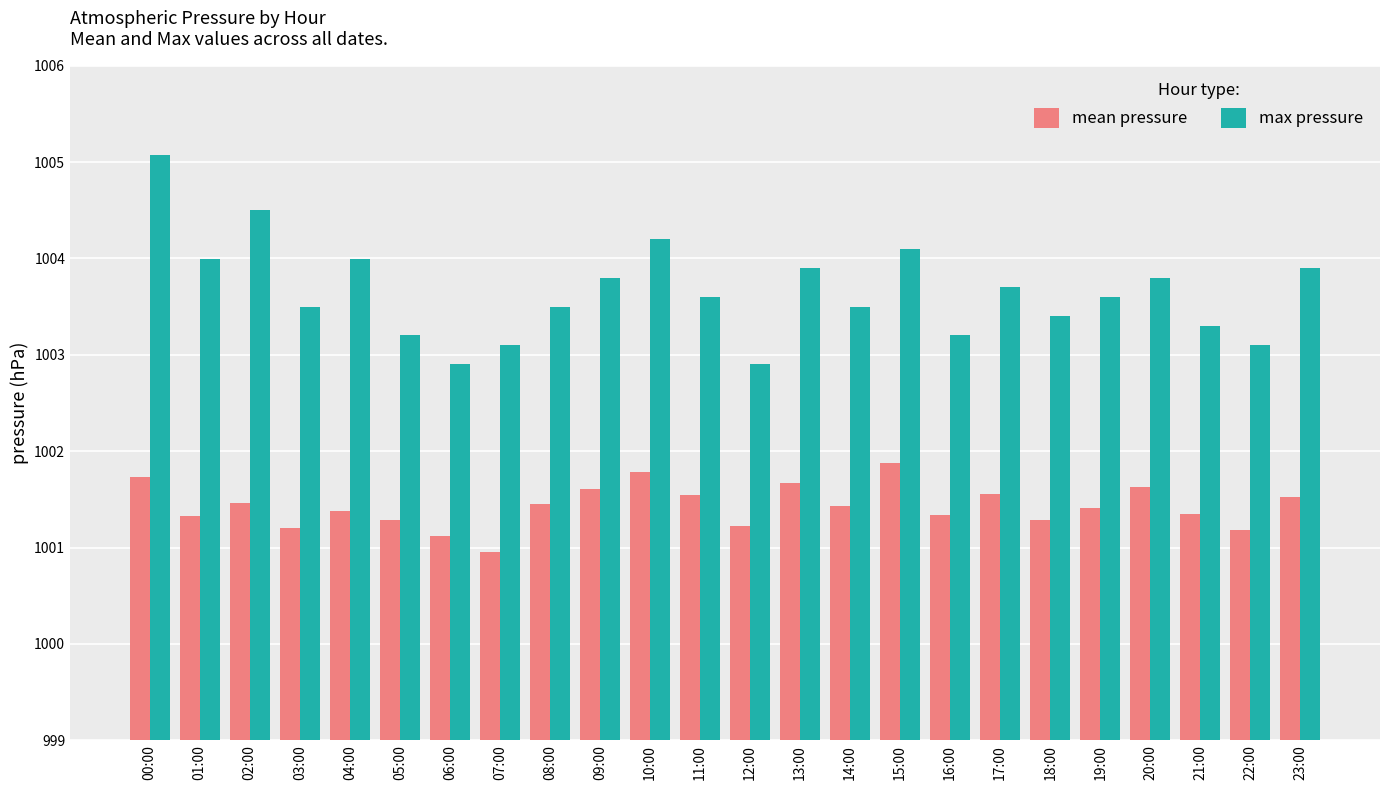

Rank the series at 22:00 from highest to lowest value.

max pressure, mean pressure